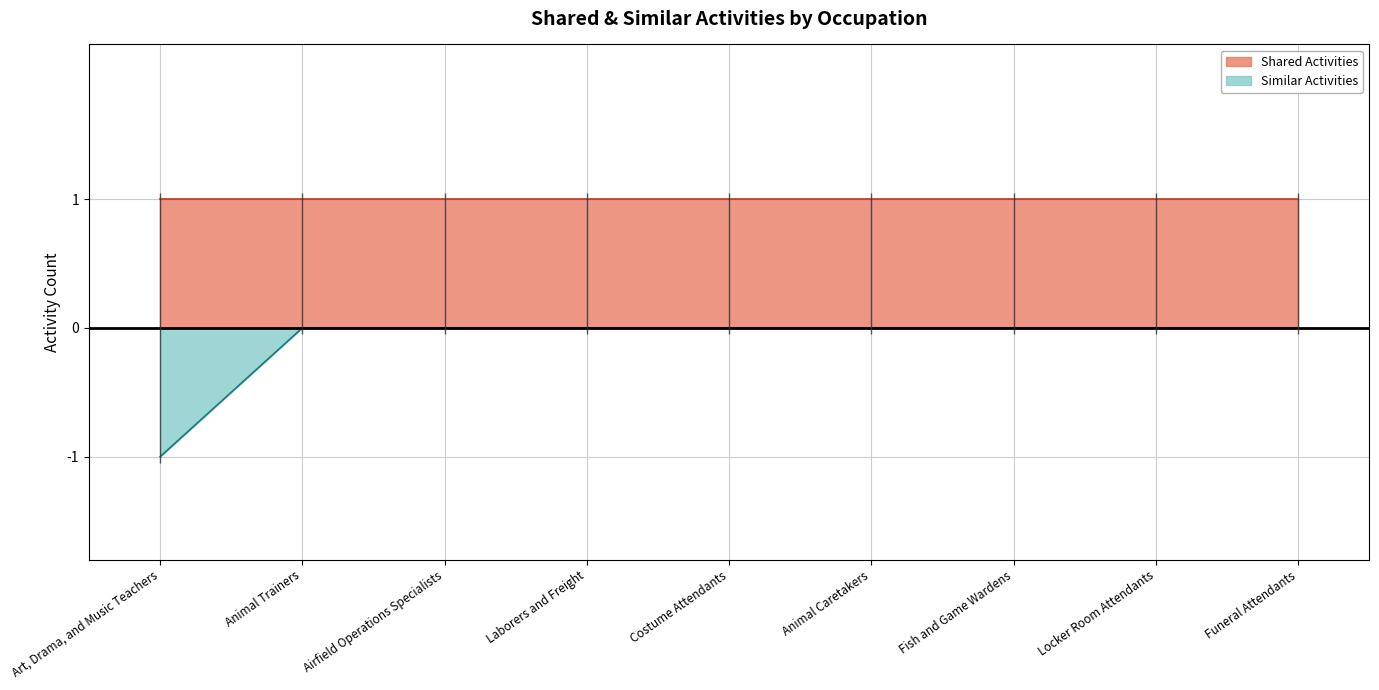

List the labels in order of value, smallest first.

Art, Drama, and Music Teachers, Animal Trainers, Airfield Operations Specialists, Laborers and Freight, Costume Attendants, Animal Caretakers, Fish and Game Wardens, Locker Room Attendants, Funeral Attendants